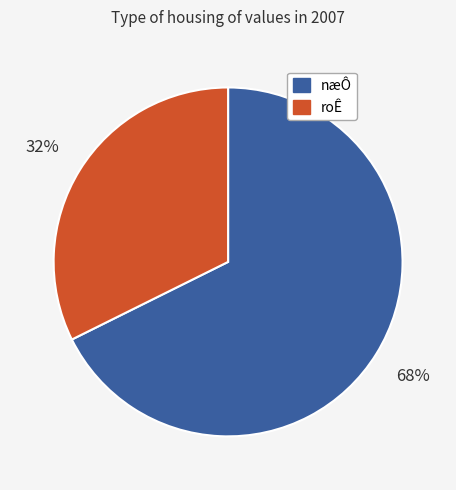

How many segments does this pie chart have?

2